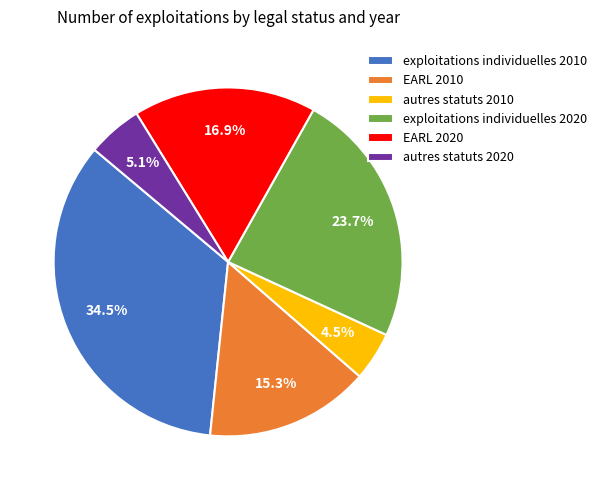

Is the sum of autres statuts 2020 and exploitations individuelles 2020 greater than half?

No